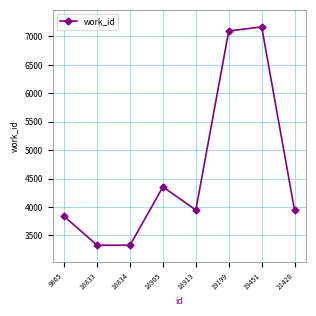

At which category does the data reach its first local peak?

18905